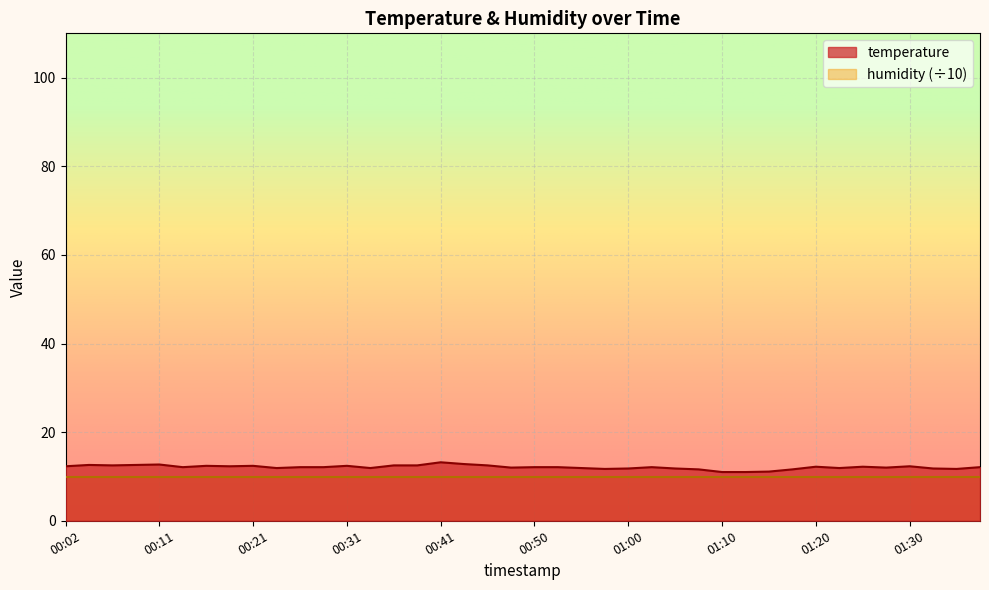

What is the value of the 31st point from the left?

11.1